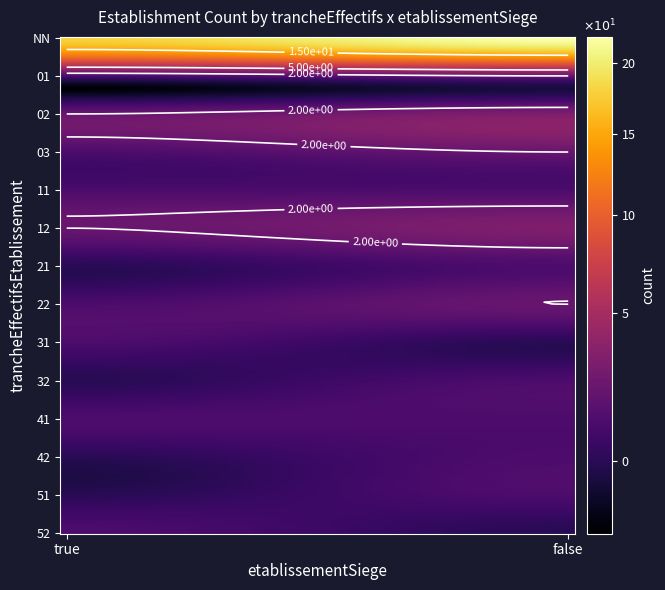

Which category has the highest value in the 11 series?

true